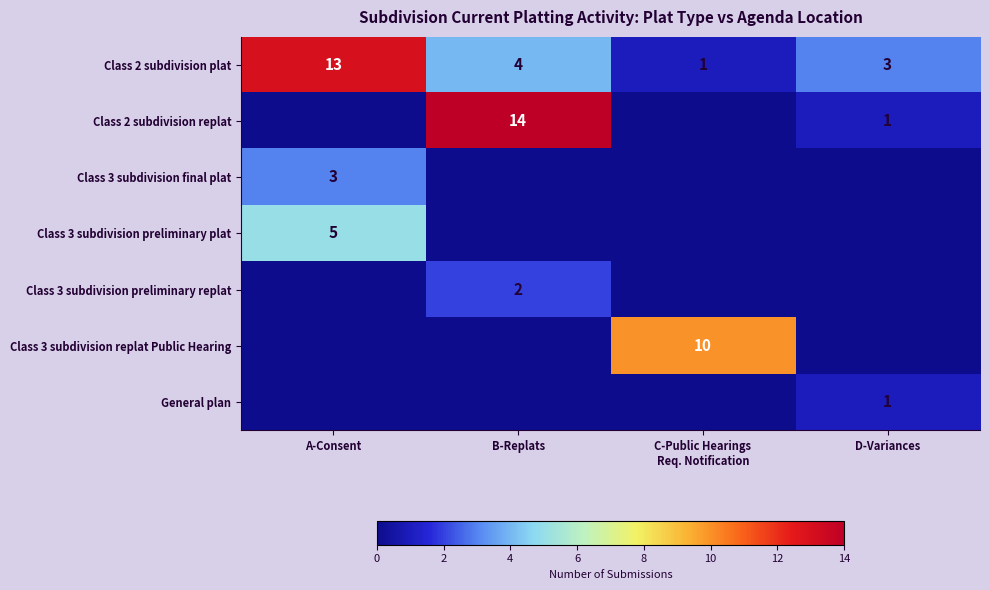

True or false: Class 3 subdivision preliminary plat has a value of 3 at A-Consent.

False